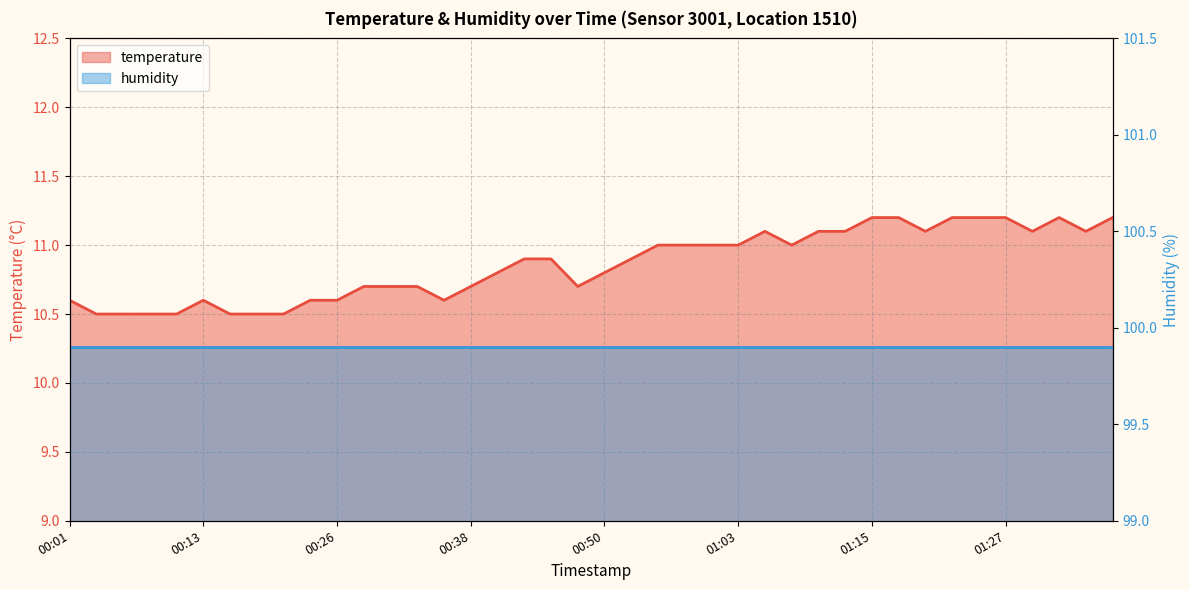

What is the sum of all values?

434.3